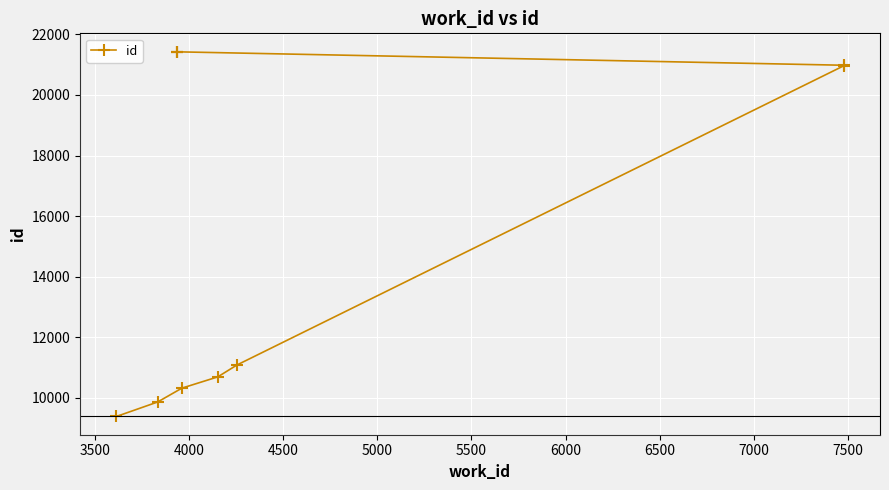

True or false: the data shows 14740 at 7500.

False